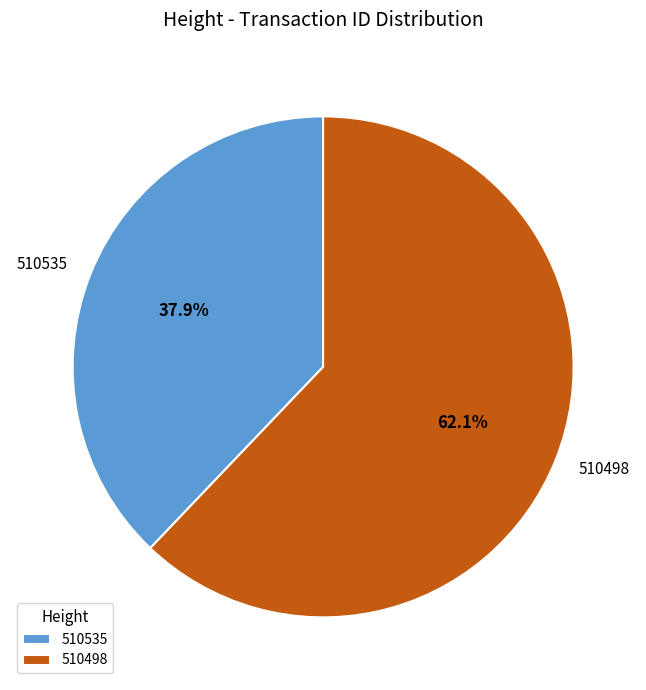

Count the number of slices in the pie.

2